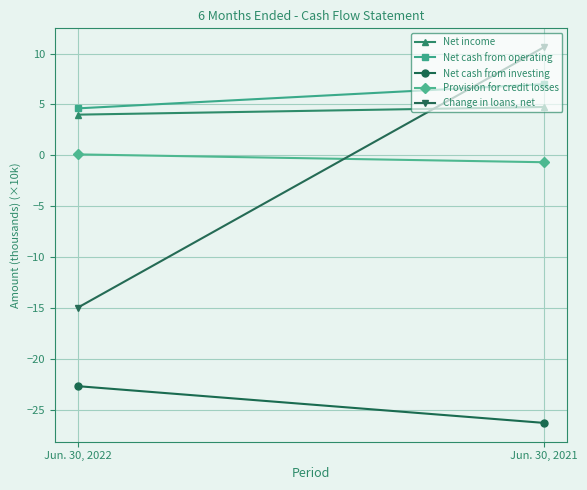

Between Jun. 30, 2022 and Jun. 30, 2021, which series saw the biggest shift?

Change in loans, net